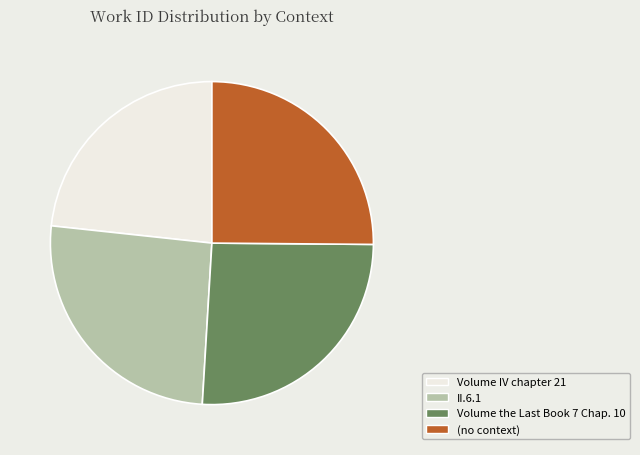

Which category has the smallest portion of the pie?

Volume IV chapter 21